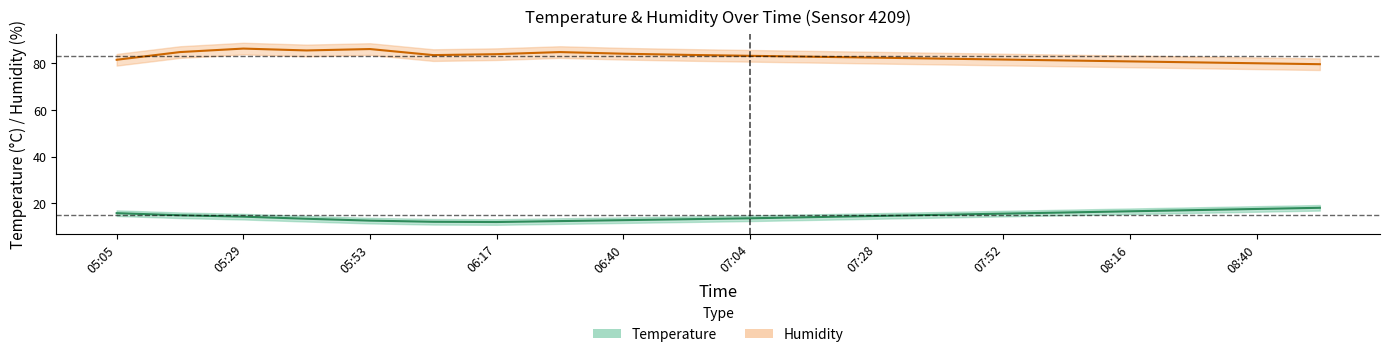

List the series in order of their peak value, highest first.

Humidity (%), Temperature (°C)